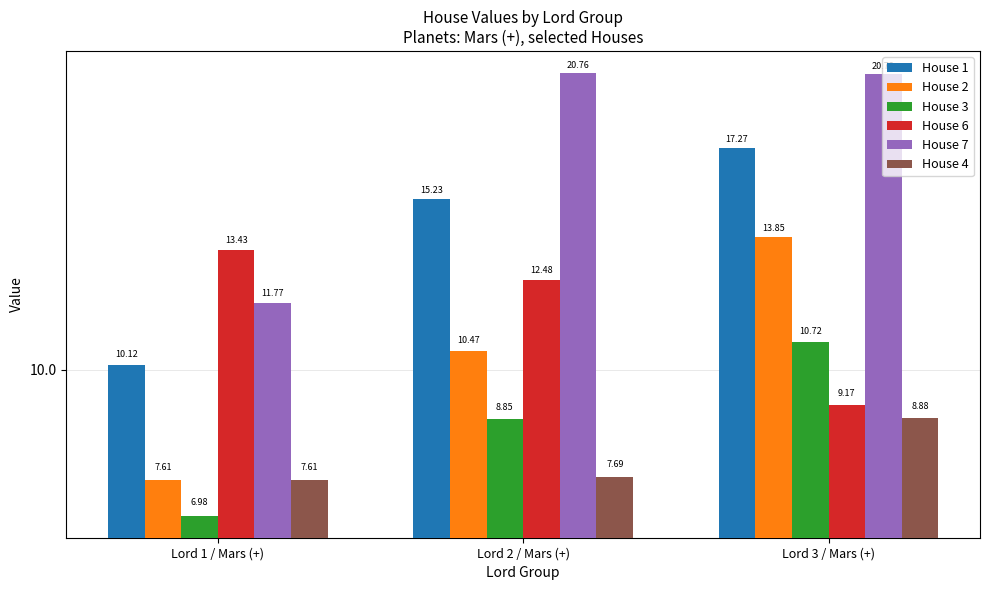

What position from the right is Lord 2 / Mars (+)?

2